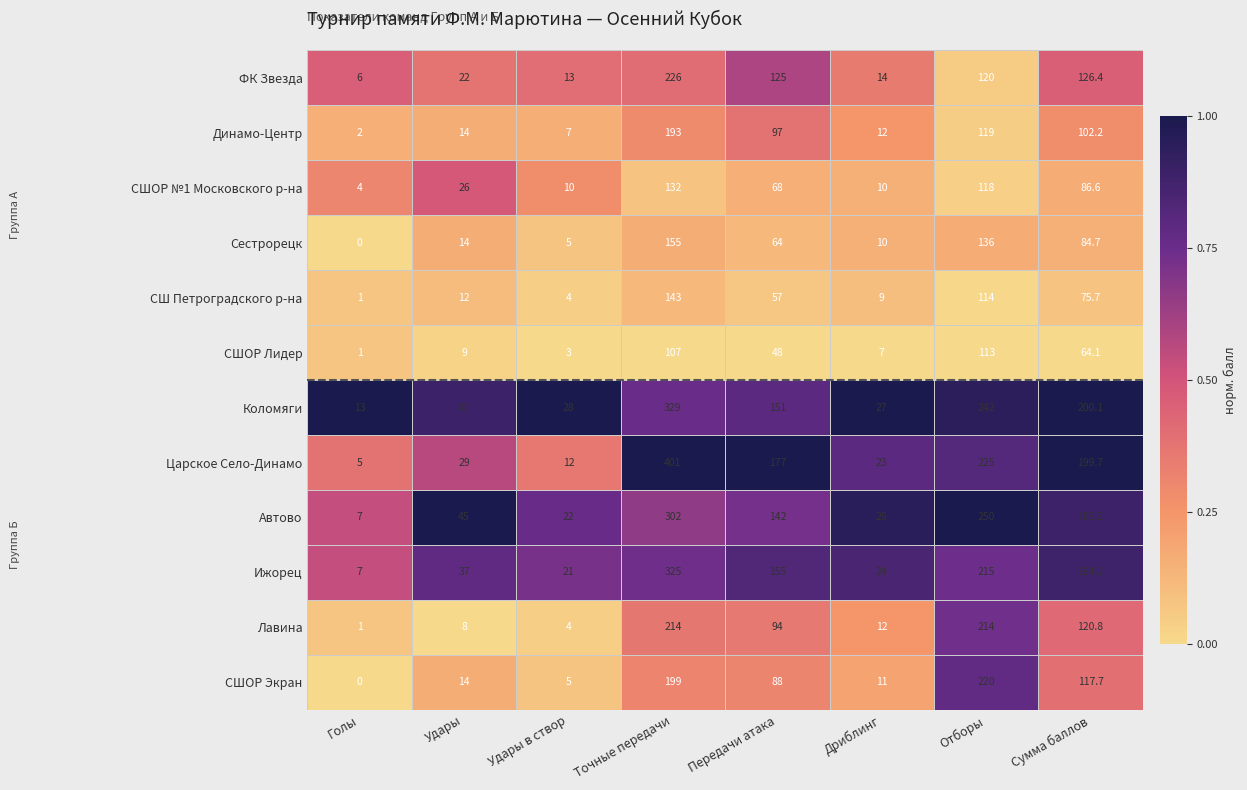

What is the difference between the highest and lowest values at Удары в створ?

25.0